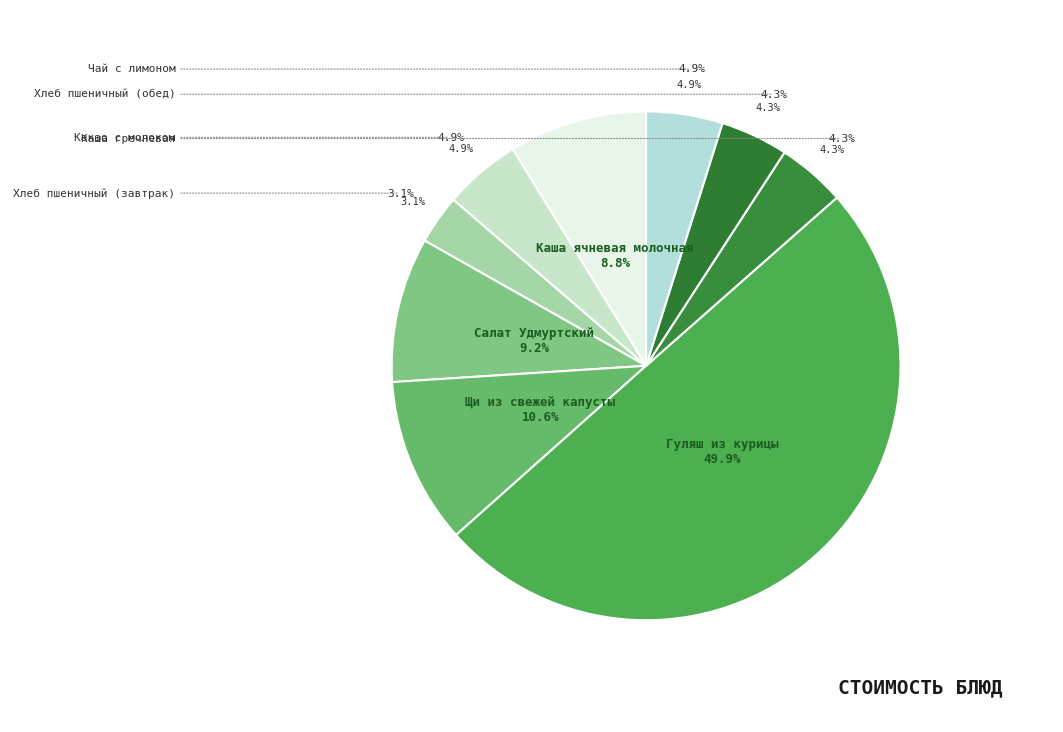

To the nearest percent, what portion does Какао с молоком represent?

5%